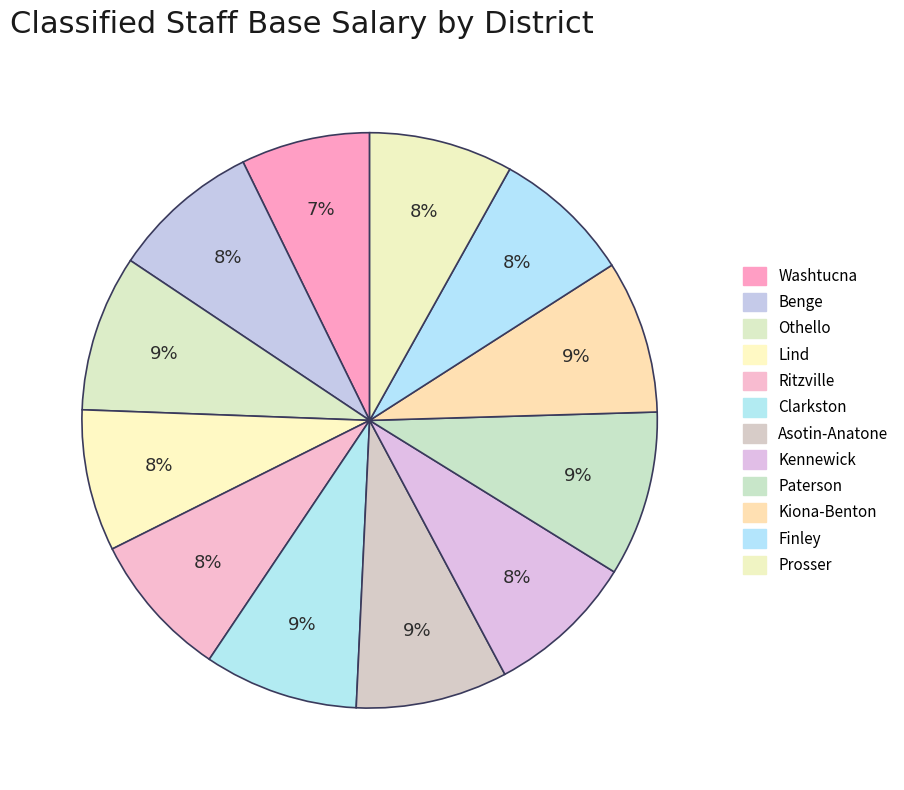

Does Finley account for over 50% of the chart?

No